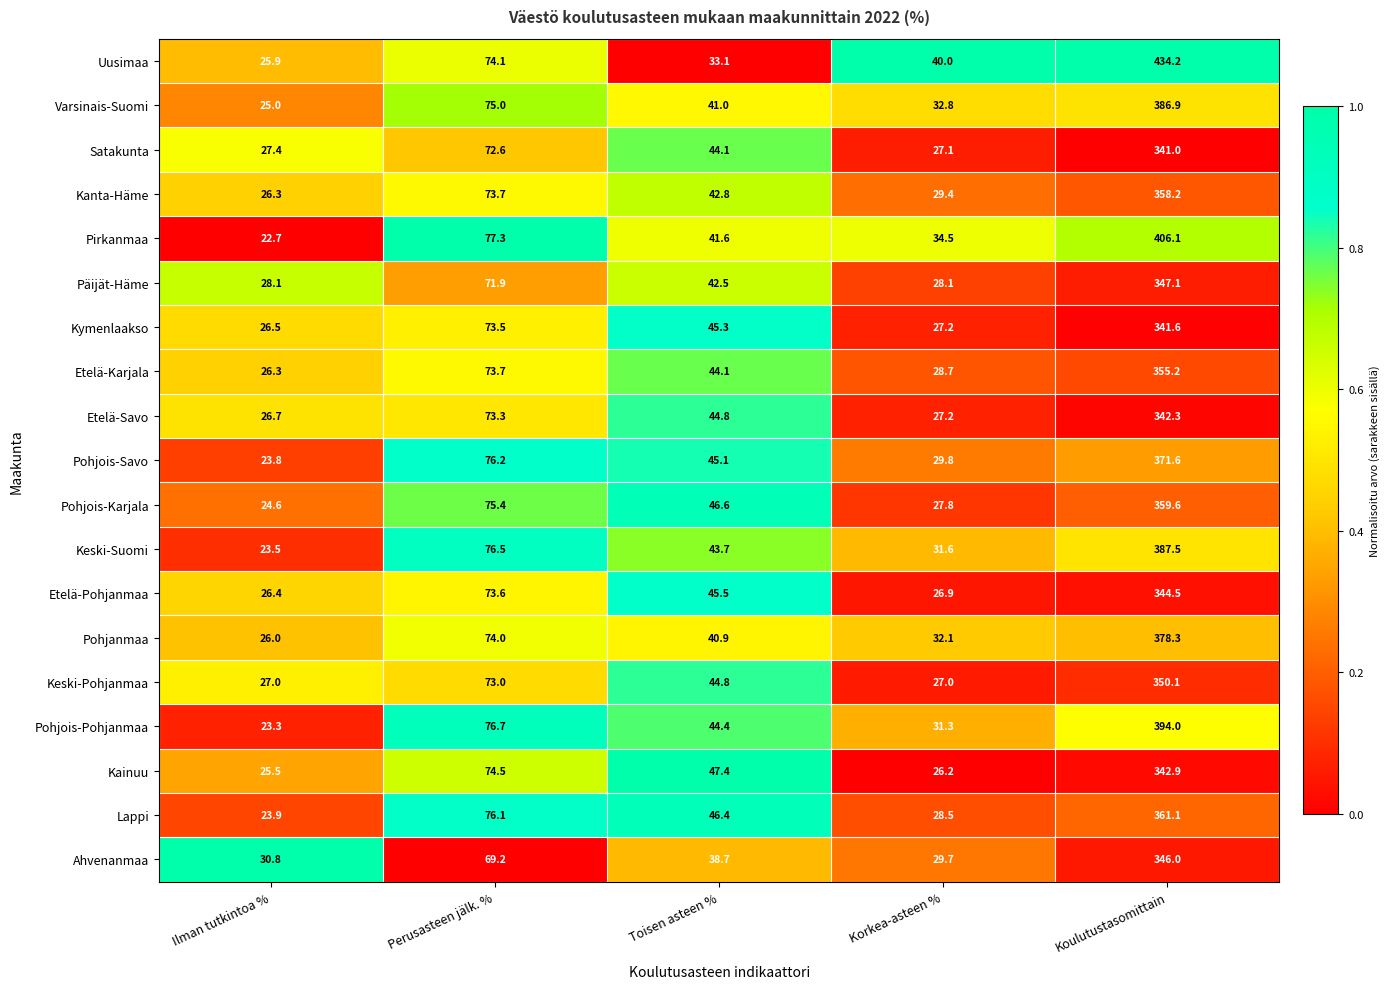

What is the sum of all Kanta-Häme values?

530.4